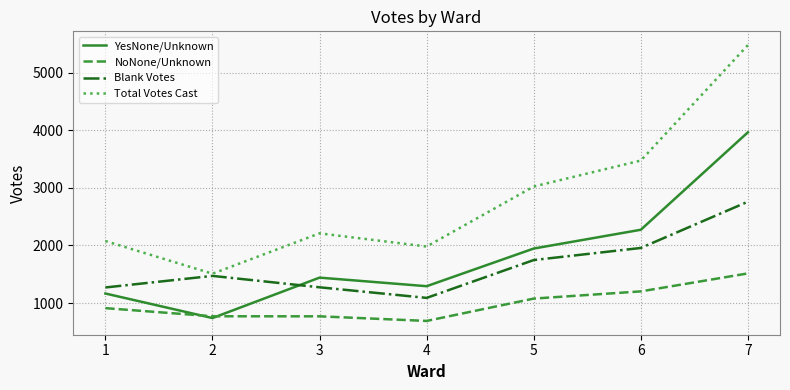

The value of YesNone/Unknown at 5 is 930. True or false?

False